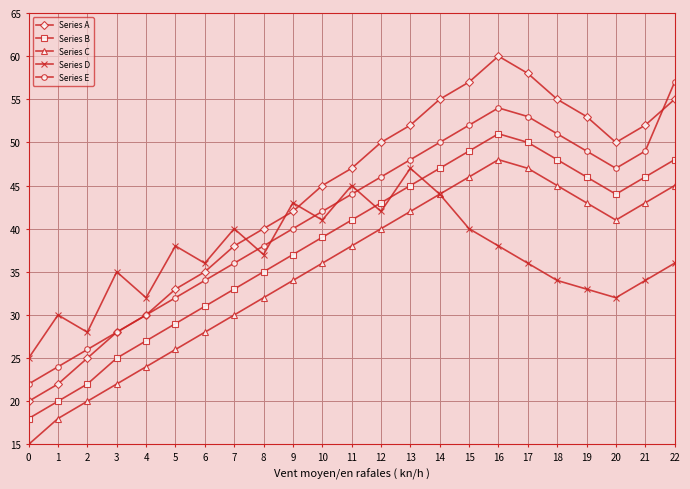

Which series ends up on top after the final intersection of Series D and Series E?

Series E